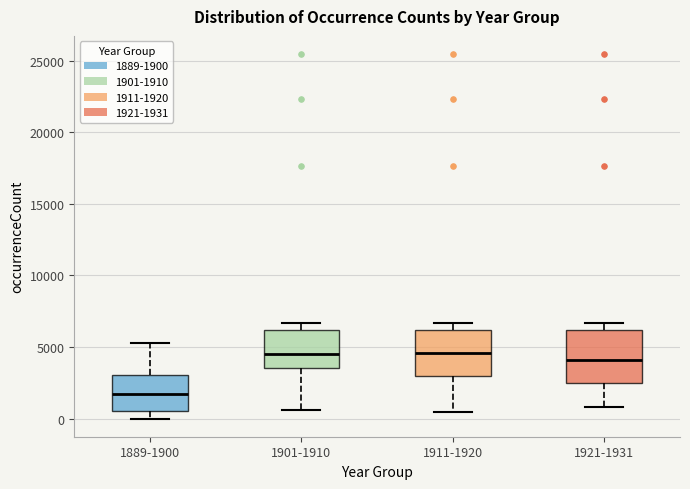

Reading left to right, read every box against the y-axis: the position of its median line, the range the box covers, and the ends of its whiskers. The values are not printed on the chart, so give them approximately, as read against the axis.

1889-1900: median 1500, box 500 to 3000, whiskers 0 to 5500
1901-1910: median 4500, box 3500 to 6000, whiskers 500 to 6500
1911-1920: median 4500, box 3000 to 6000, whiskers 500 to 6500
1921-1931: median 4000, box 2500 to 6000, whiskers 1000 to 6500